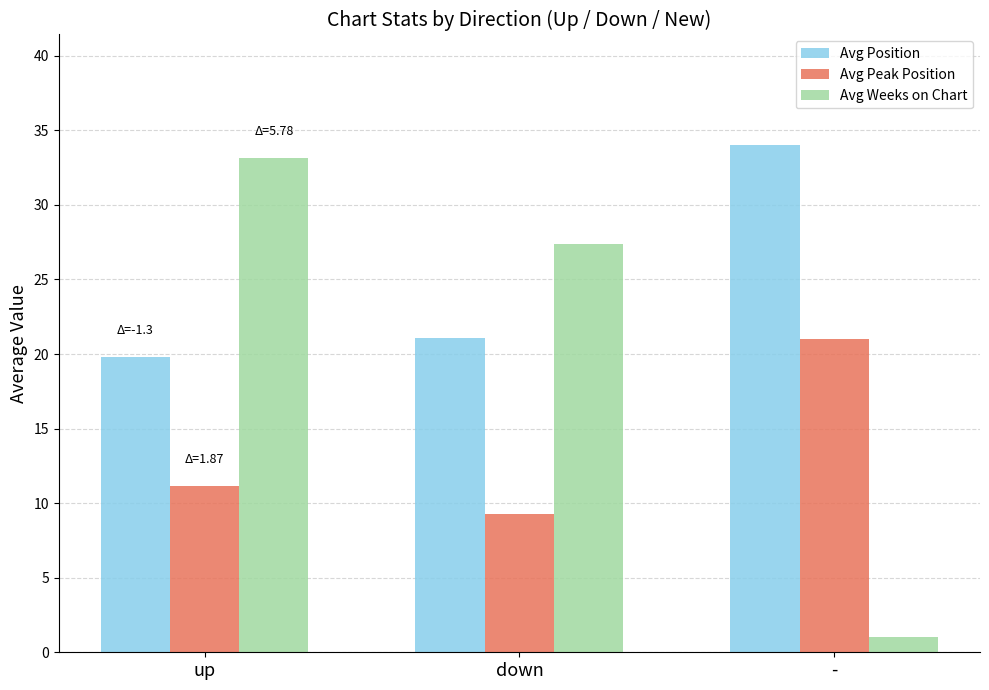

The Avg Peak Position series shows 11.1 at up. True or false?

True